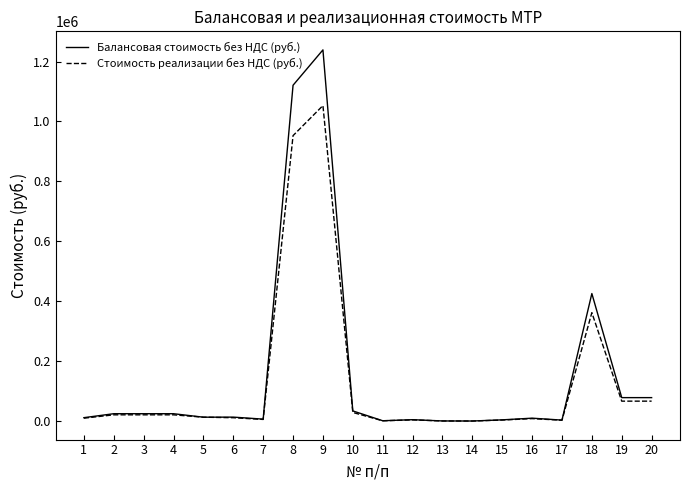

Which series has the largest range (max minus min)?

Балансовая стоимость без НДС (руб.)